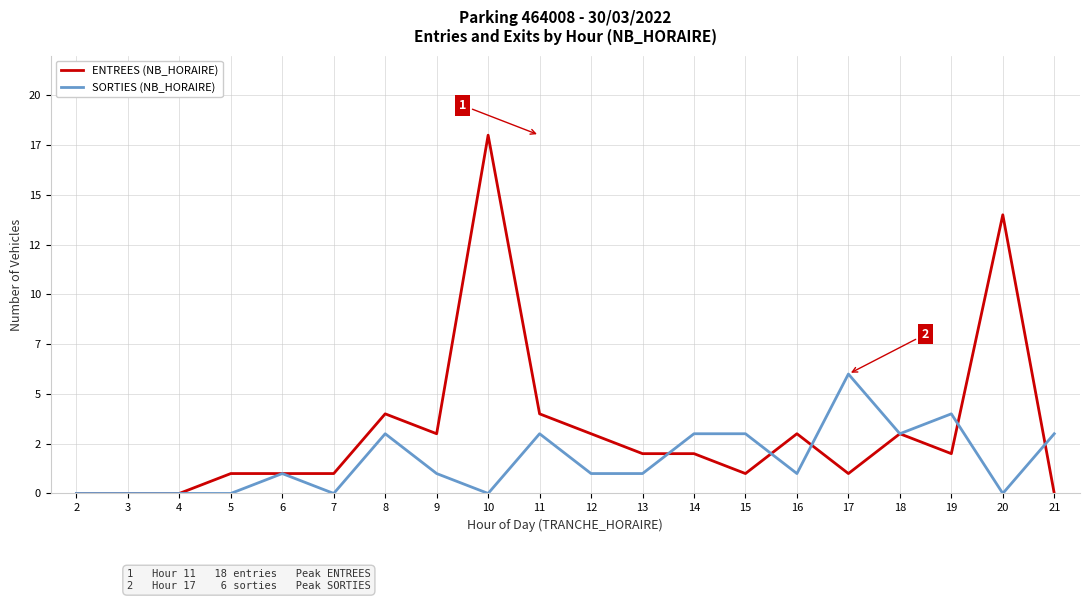

The value of SORTIES (NB_HORAIRE) at 9 is 1. True or false?

True